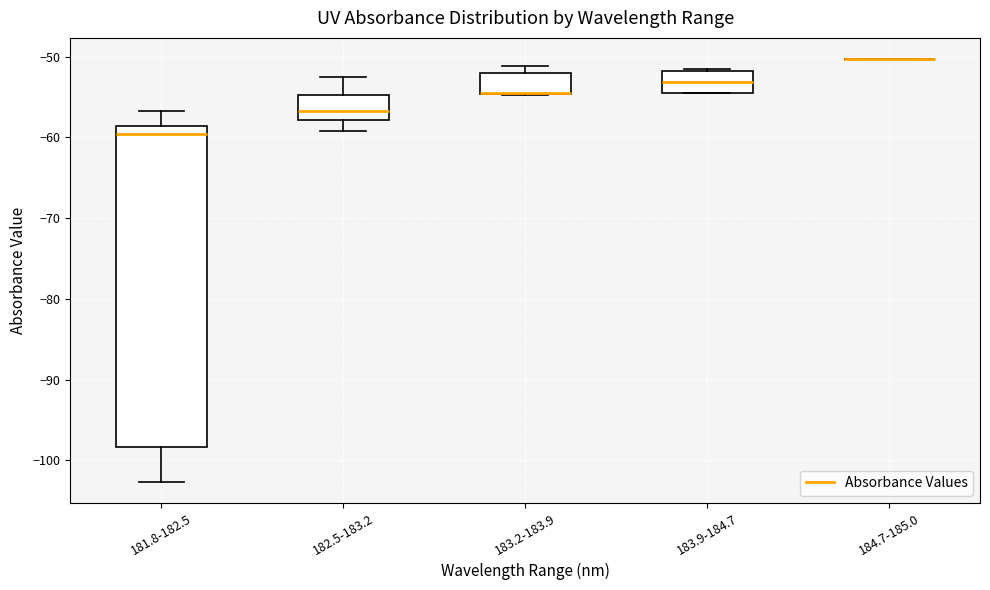

Which box is the tallest, from its lower edge to its upper edge?

181.8-182.5